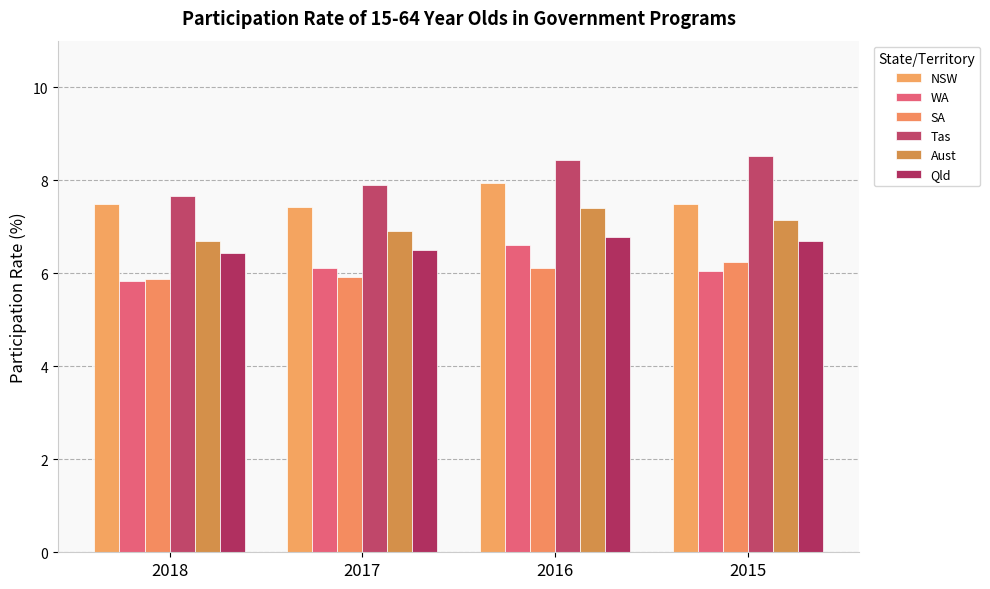

How many series are shown in this chart?

6